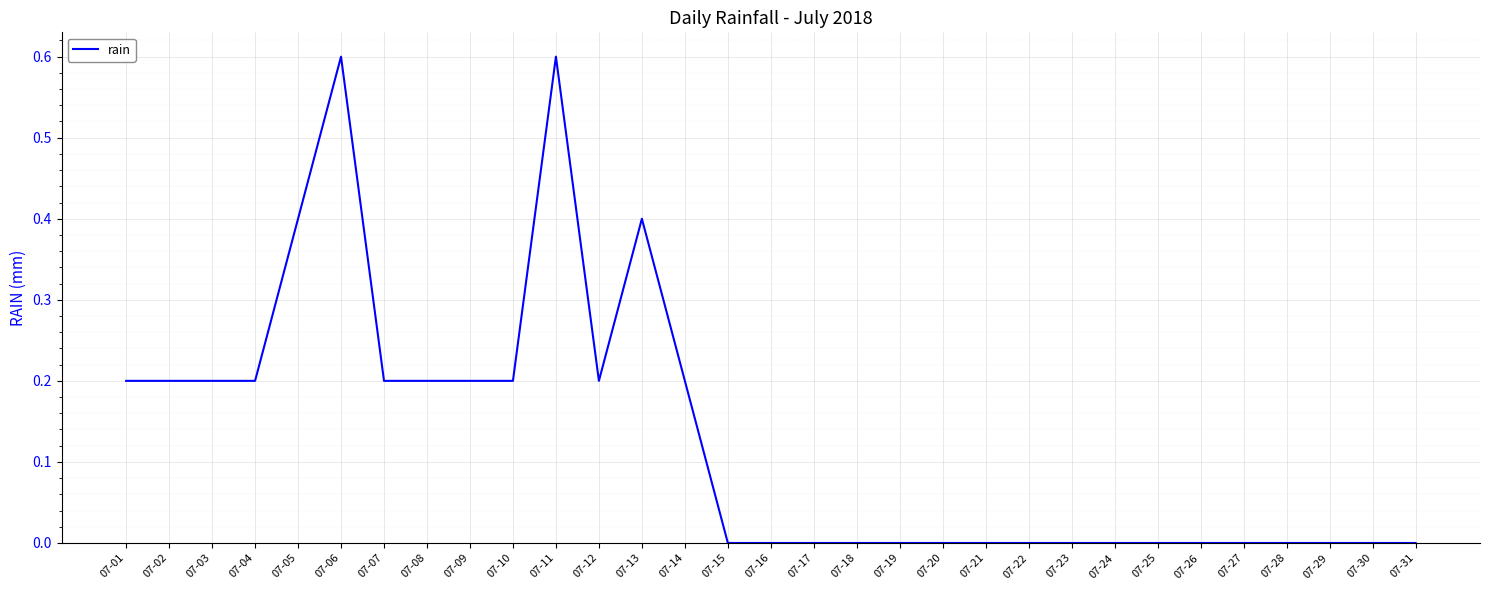

Which has a higher value, 07-15 or 07-08?

07-08